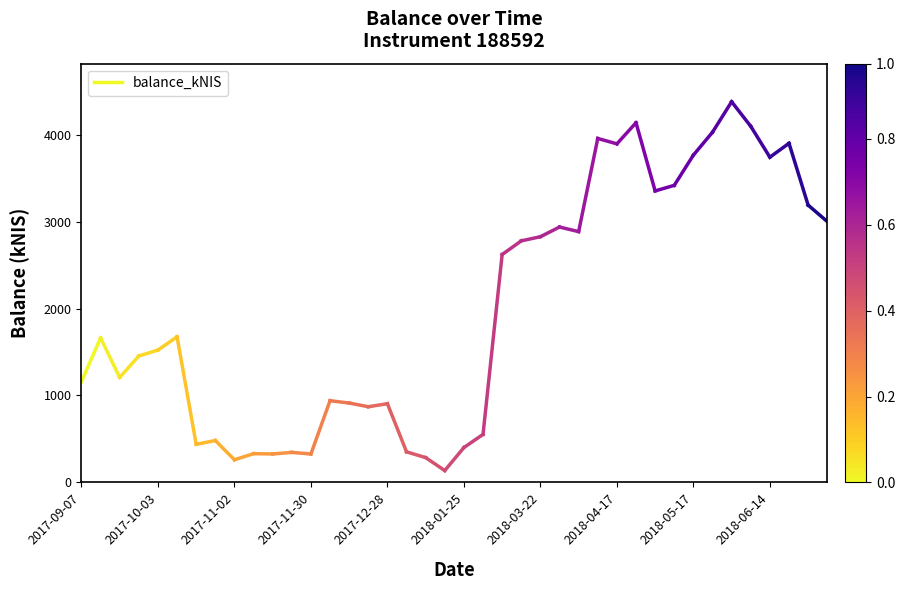

Which has a higher value, 2017-09-07 or 2017-10-03?

2017-10-03